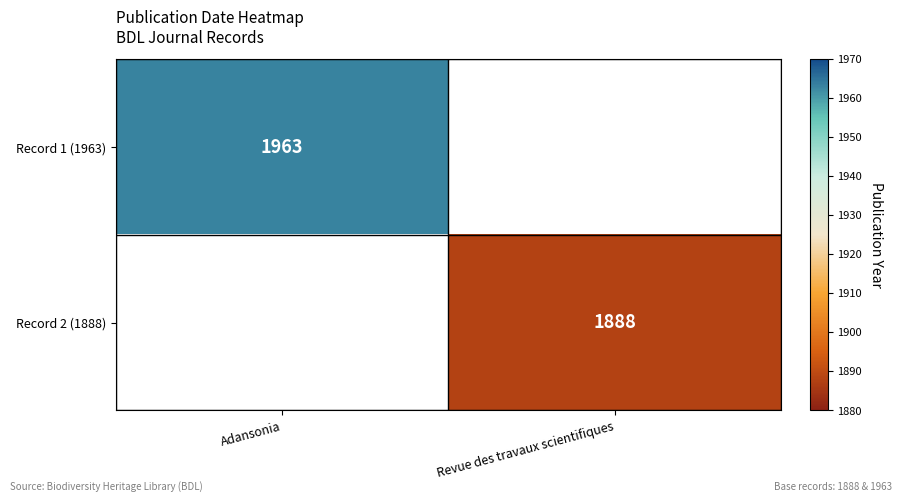

True or false: Record 1 (1963) has a value of 532 at Adansonia.

False